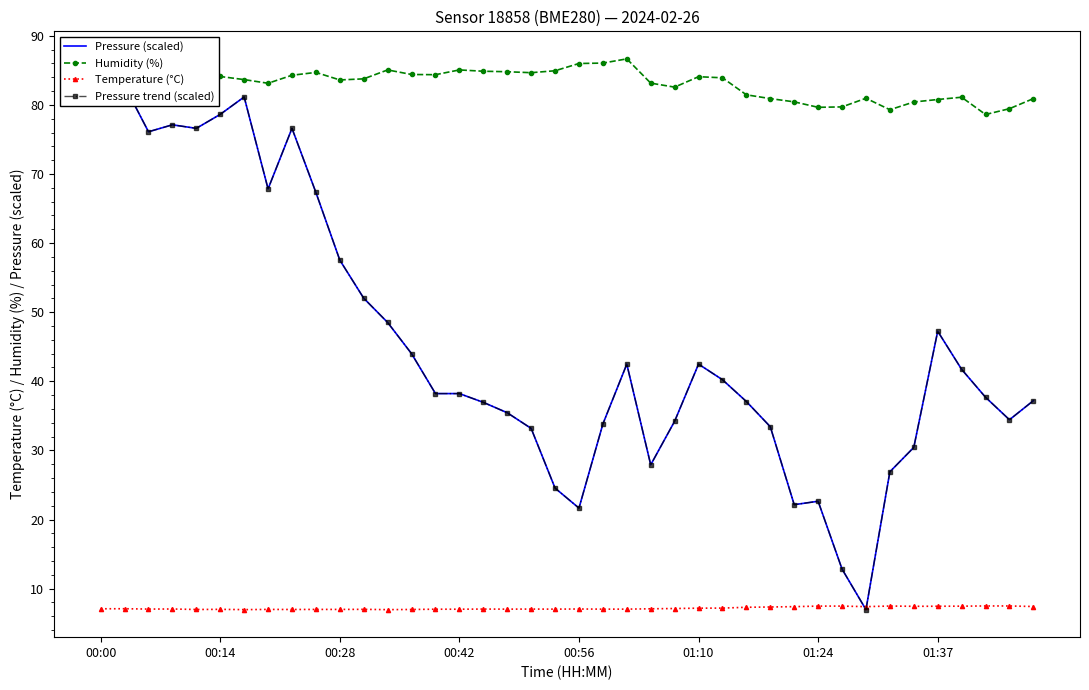

True or false: Temperature (°C) has more than 2 interior local peaks.

True